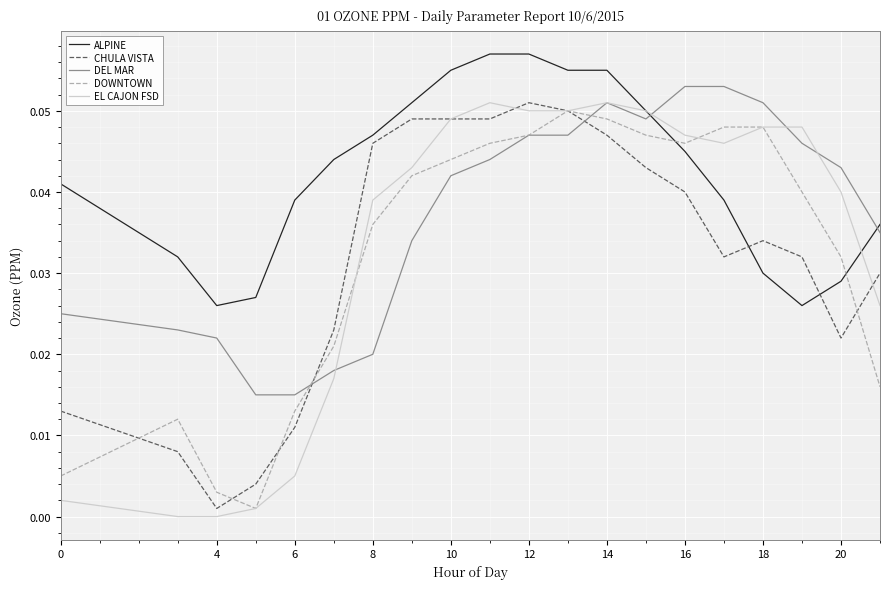

True or false: ALPINE has more than 2 interior local peaks.

False